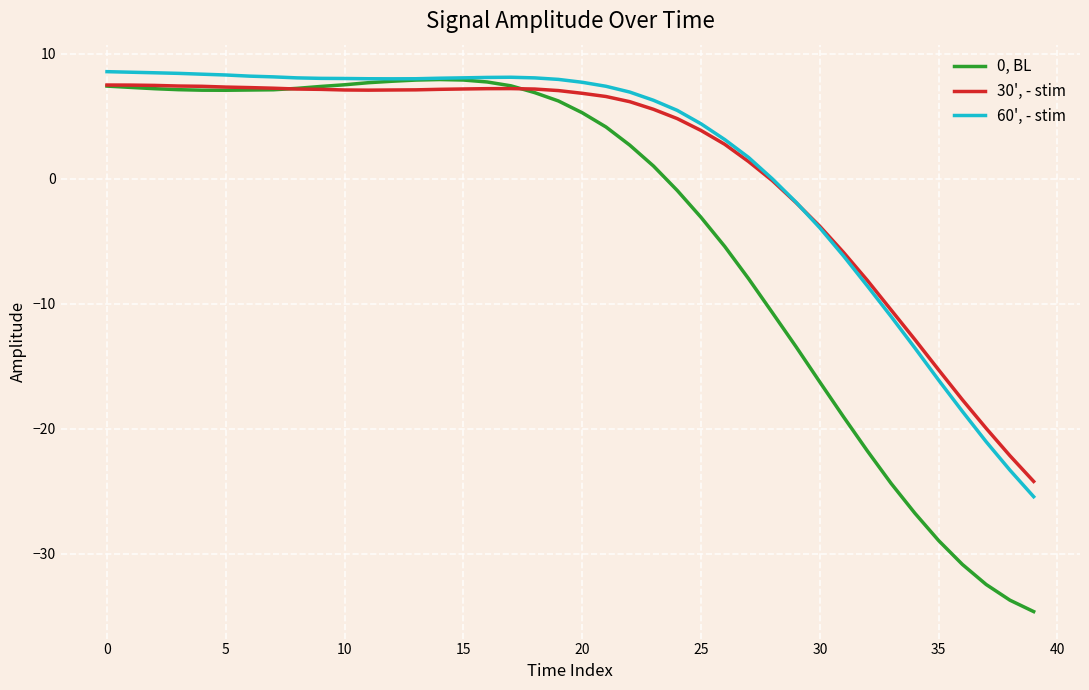

What is the greatest value displayed?

8.6